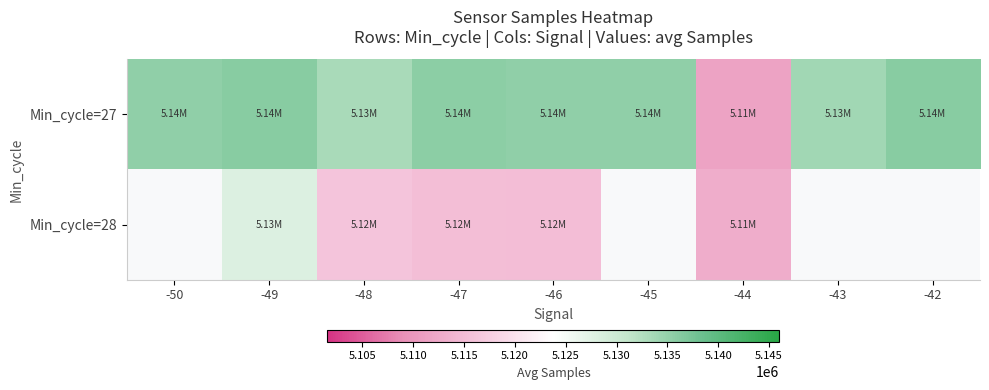

Between -46 and -48, which is larger?

-46